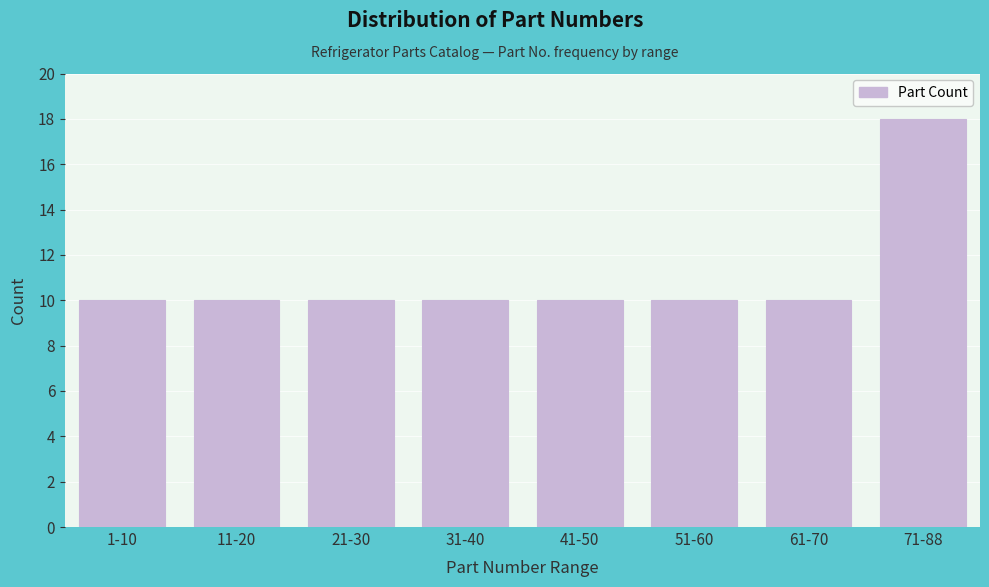

Reading right to left, extract all data points from this chart.

71-88=18	61-70=10	51-60=10	41-50=10	31-40=10	21-30=10	11-20=10	1-10=10